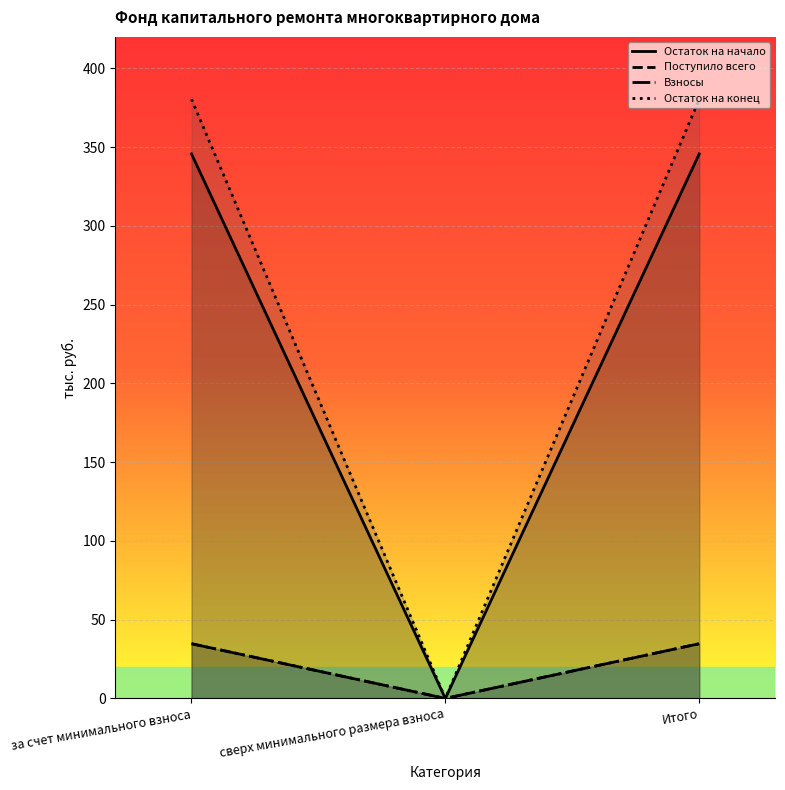

How many lines are shown in the chart?

4